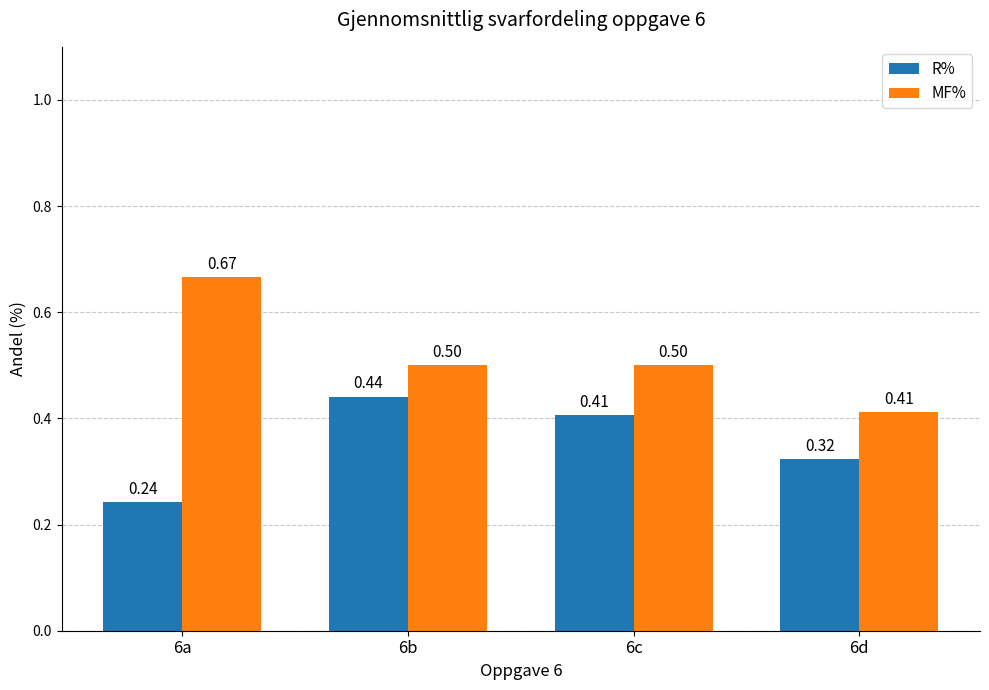

Rank the series by their maximum value, from lowest to highest.

R%, MF%